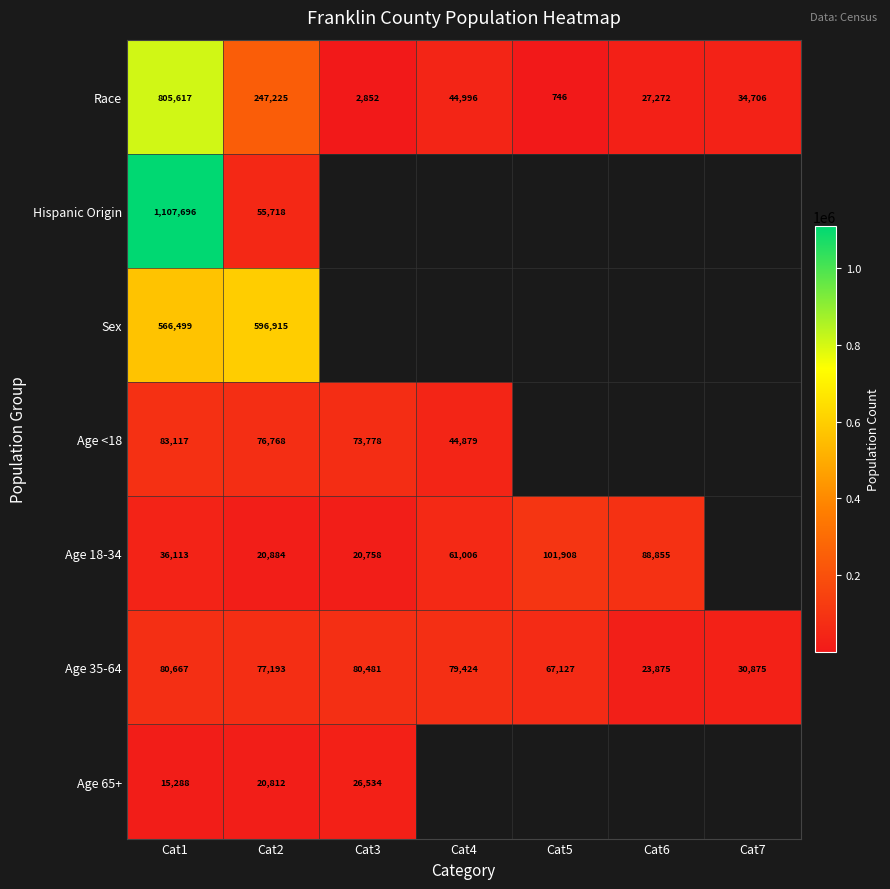

What is the smallest value displayed?

746.0